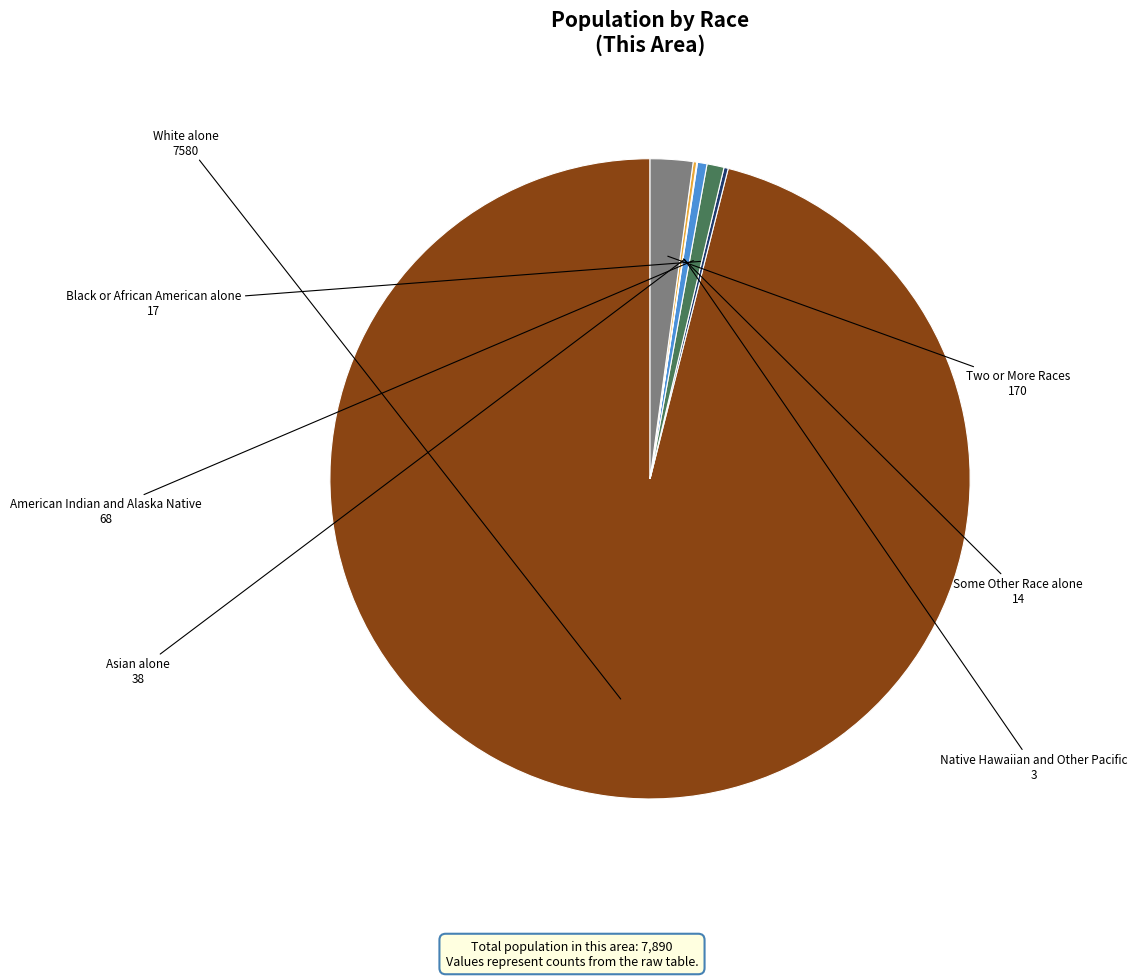

Between Asian alone and Two or More Races, which is larger?

Two or More Races